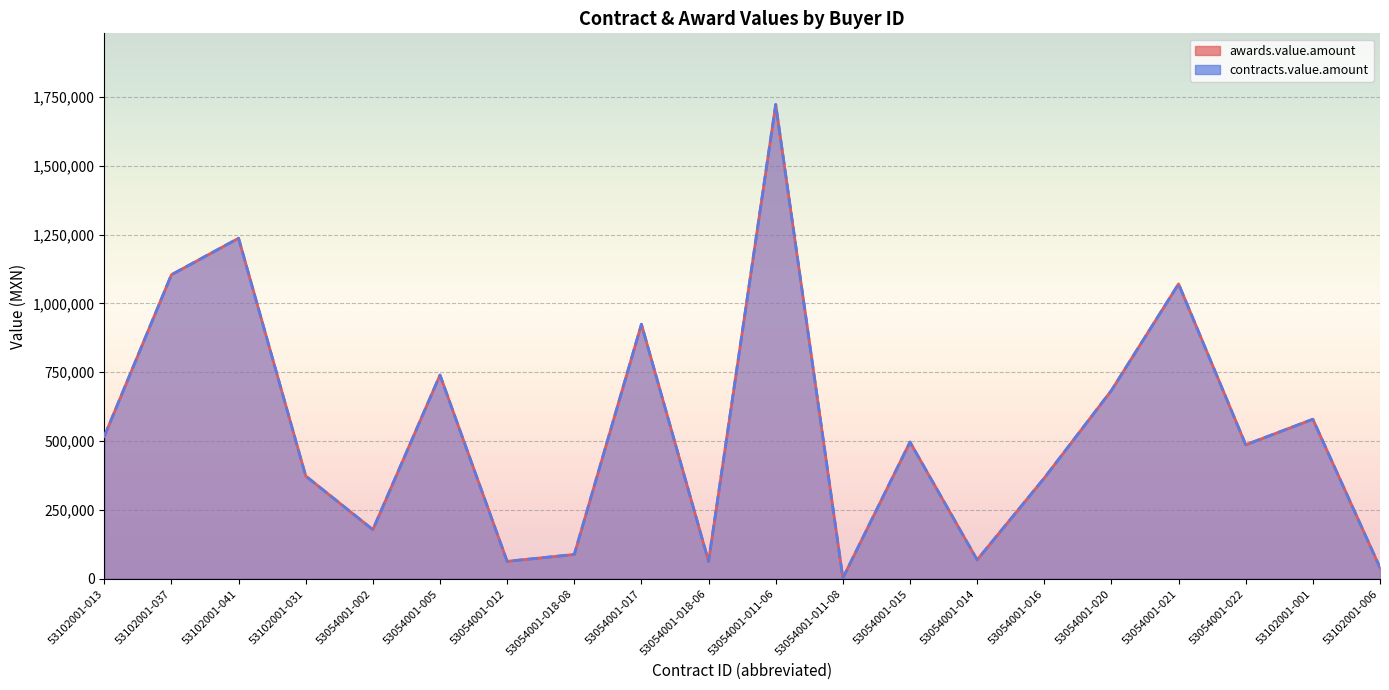

What is the minimum value shown in the chart?

2375.0